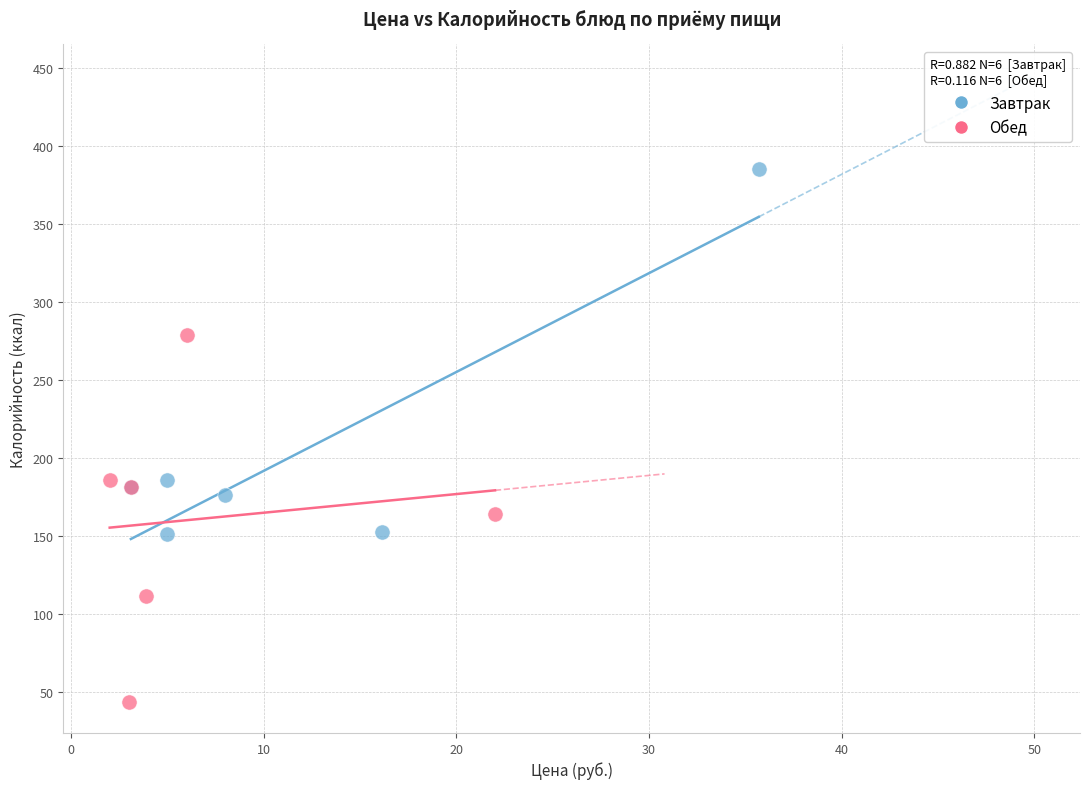

Which series reaches the maximum Y coordinate?

Завтрак